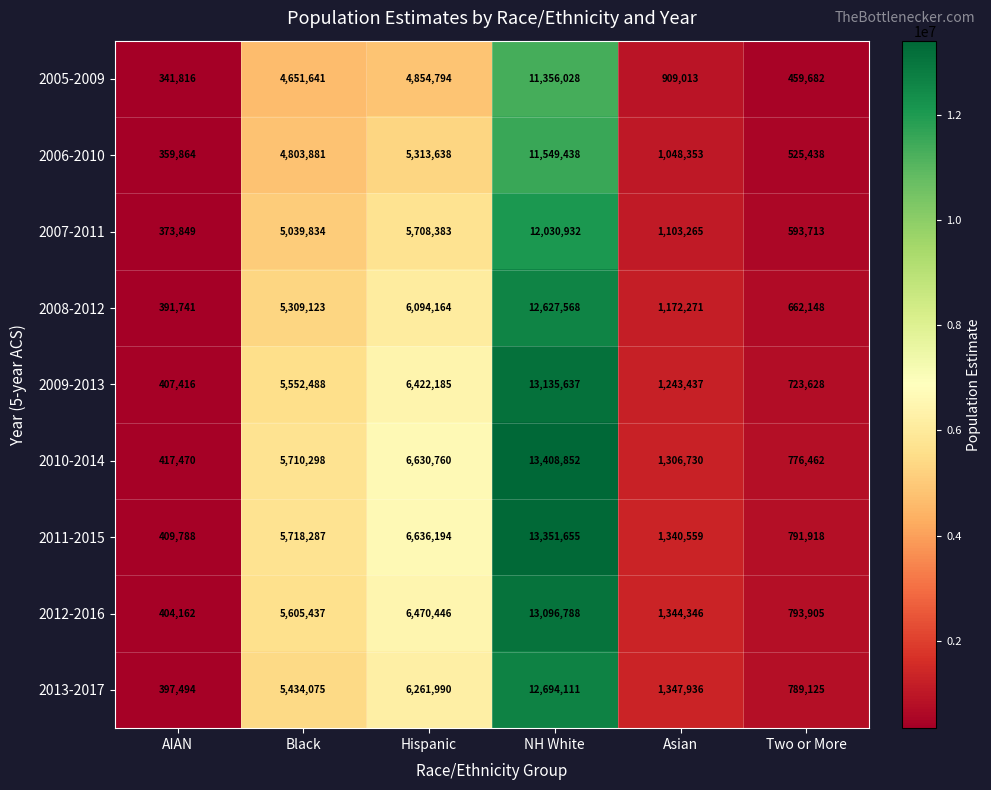

What is the greatest value displayed?

13408852